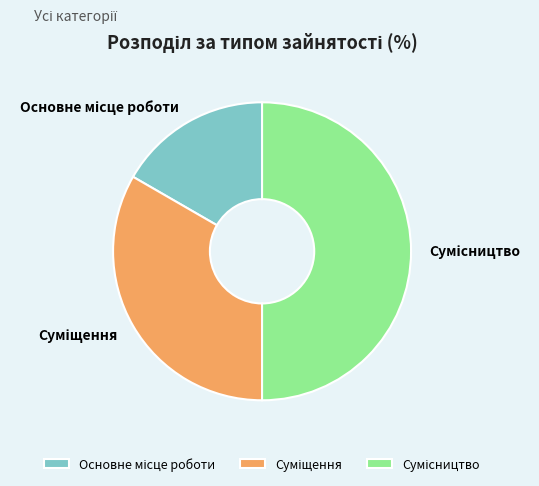

What is the ratio of the value at Основне місце роботи to the value at Суміщення?

0.5